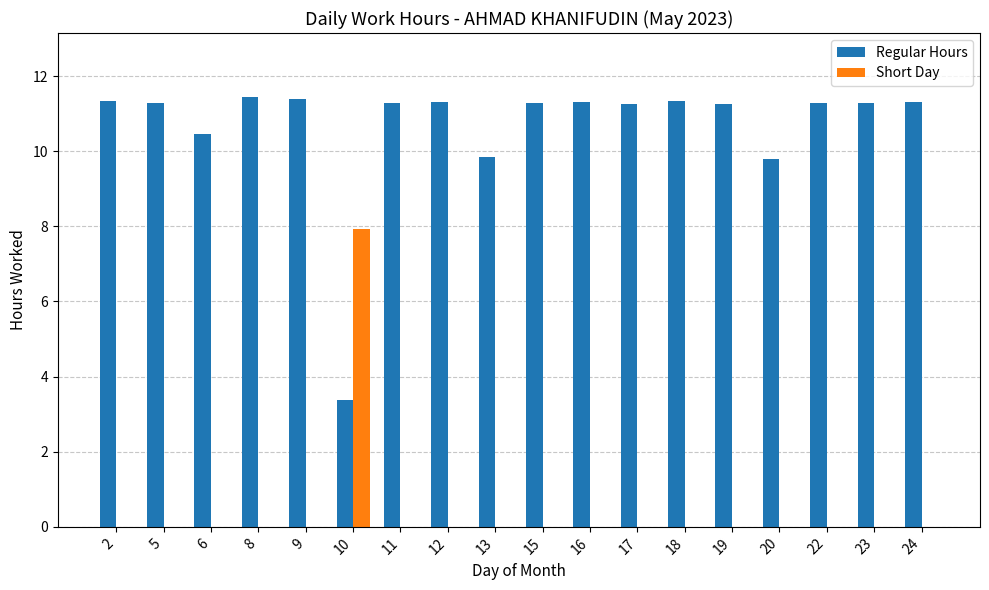

What is the total value across all series at 16?

11.3